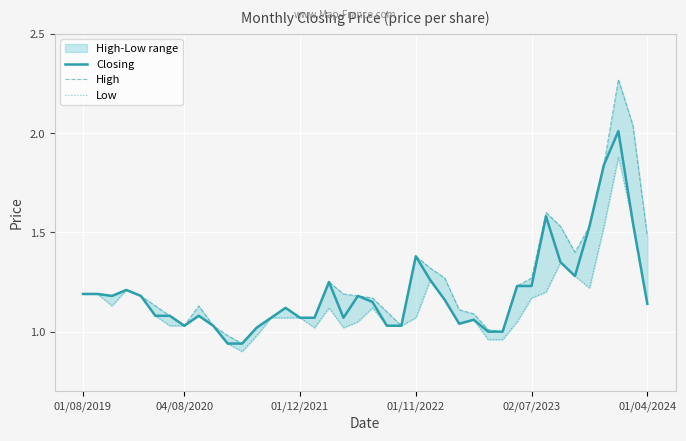

What is the maximum value shown in the chart?

2.3